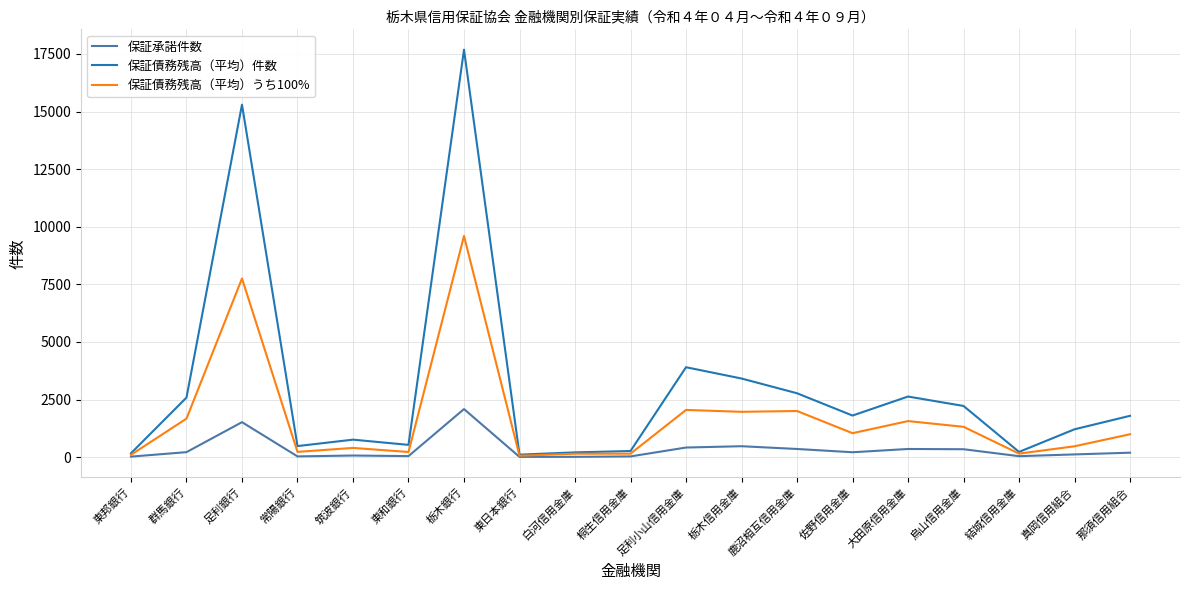

What position from the left is 栃木信用金庫?

12